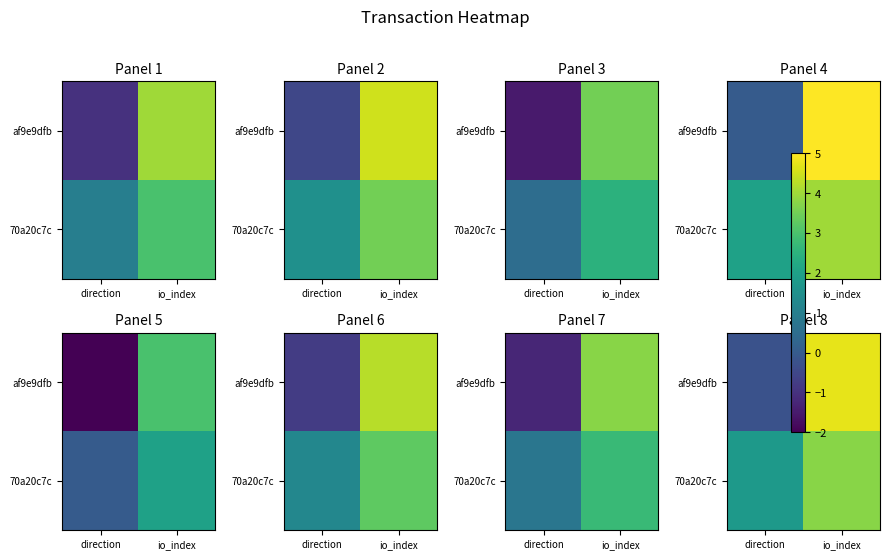

What is the total value across all series at io_index?

8.5